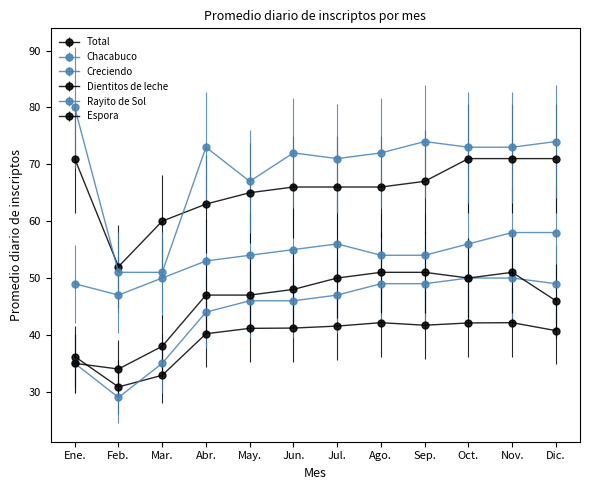

How many lines are shown in the chart?

6